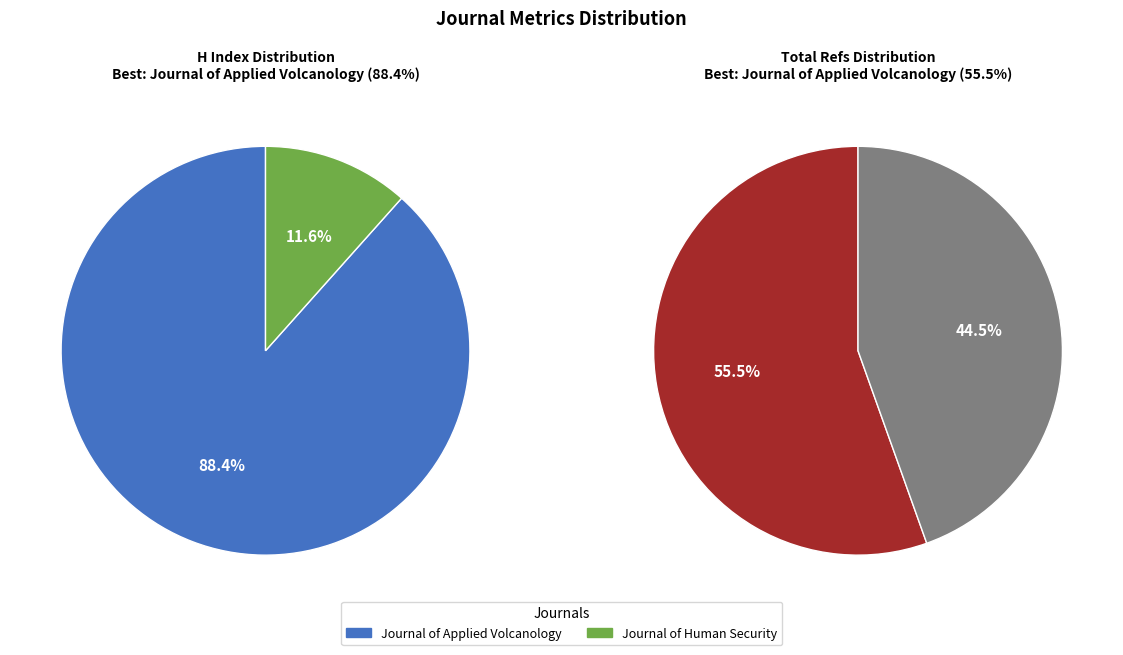

Which slice is the smallest?

Journal of Human Security